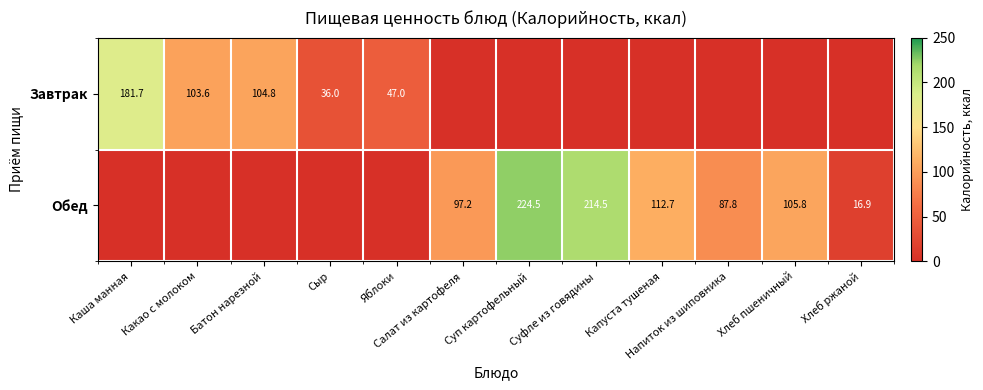

How many distinct data groups are displayed?

2